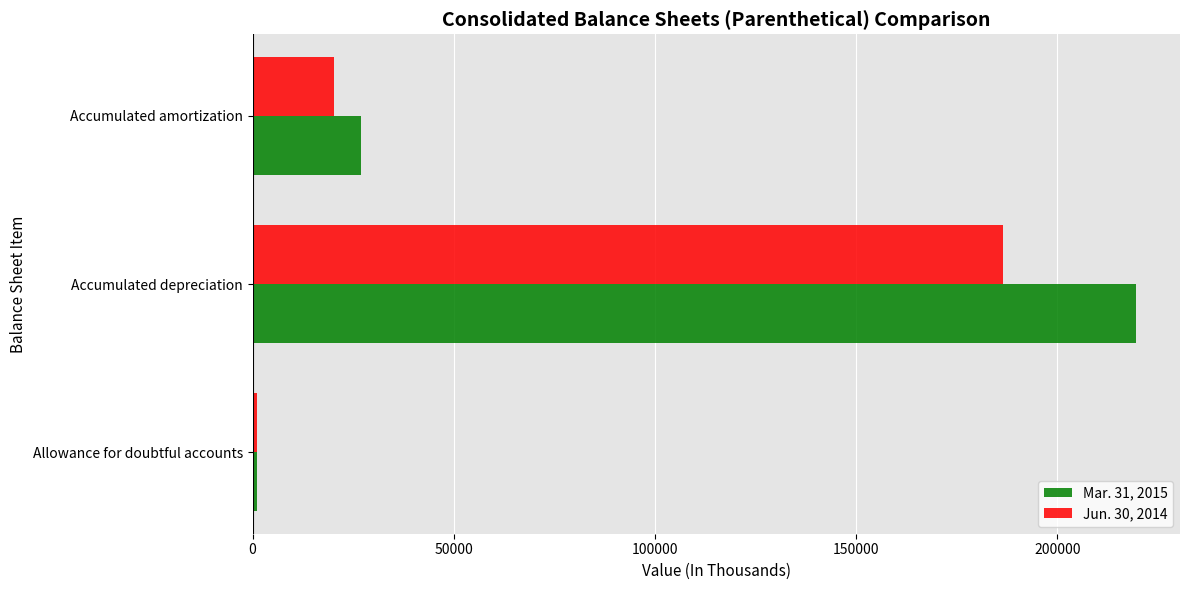

At how many categories does at least one series exceed 104760?

1